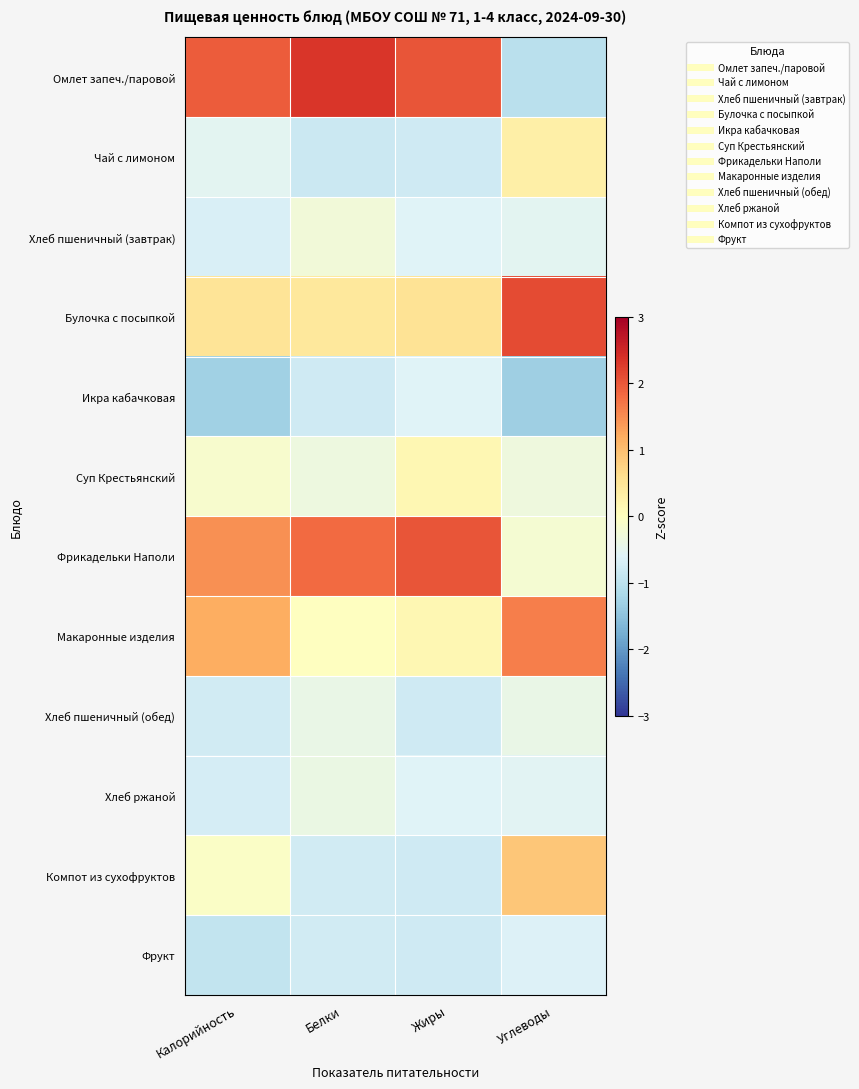

Reading left to right, extract all data points from this chart.

Омлет запеч./паровой: Калорийность=2.0	Белки=2.3	Жиры=2.0	Углеводы=-1.0
Чай с лимоном: Калорийность=-0.5	Белки=-0.8	Жиры=-0.8	Углеводы=0.3
Хлеб пшеничный (завтрак): Калорийность=-0.7	Белки=-0.3	Жиры=-0.6	Углеводы=-0.5
Булочка с посыпкой: Калорийность=0.5	Белки=0.4	Жиры=0.5	Углеводы=2.1
Икра кабачковая: Калорийность=-1.3	Белки=-0.8	Жиры=-0.6	Углеводы=-1.3
Суп Крестьянский: Калорийность=-0.2	Белки=-0.3	Жиры=0.2	Углеводы=-0.3
Фрикадельки Наполи: Калорийность=1.5	Белки=1.8	Жиры=2.0	Углеводы=-0.2
Макаронные изделия: Калорийность=1.2	Белки=-0.0	Жиры=0.2	Углеводы=1.6
Хлеб пшеничный (обед): Калорийность=-0.8	Белки=-0.4	Жиры=-0.8	Углеводы=-0.4
Хлеб ржаной: Калорийность=-0.7	Белки=-0.4	Жиры=-0.6	Углеводы=-0.5
Компот из сухофруктов: Калорийность=-0.1	Белки=-0.8	Жиры=-0.8	Углеводы=0.9
Фрукт: Калорийность=-0.9	Белки=-0.8	Жиры=-0.8	Углеводы=-0.6